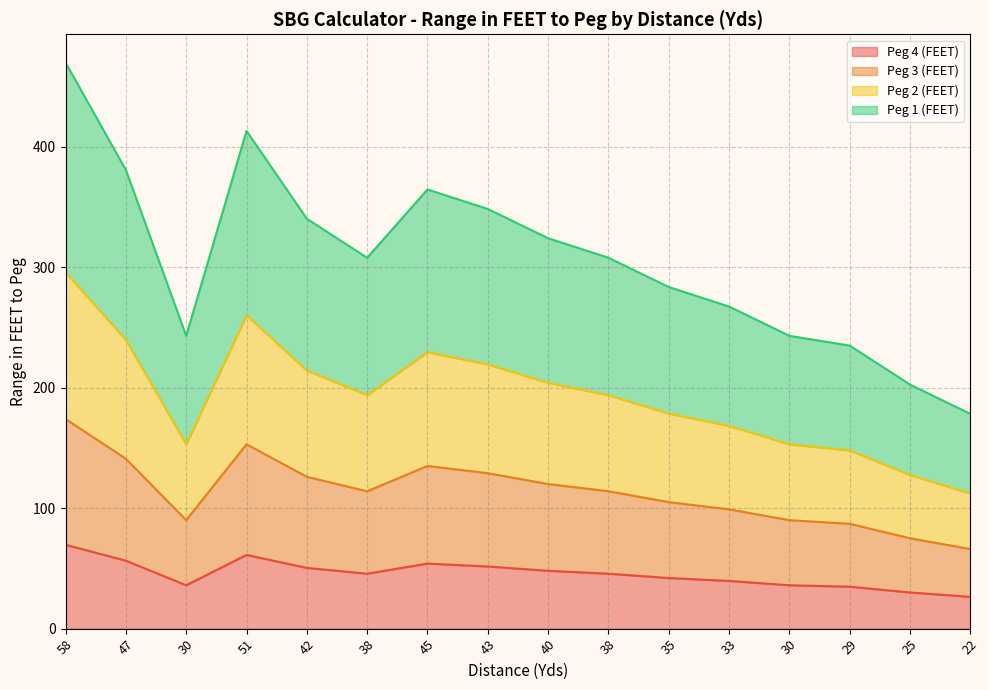

What are all the series names shown in the legend?

Peg 4 (FEET), Peg 3 (FEET), Peg 2 (FEET), Peg 1 (FEET)